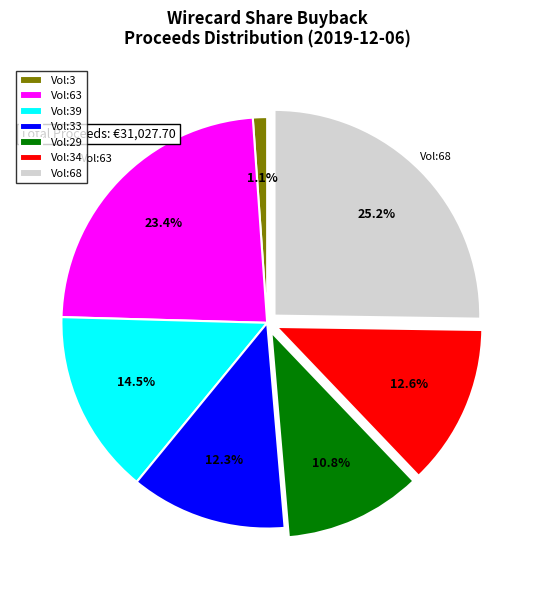

Does Vol:34 represent more than half of the total?

No